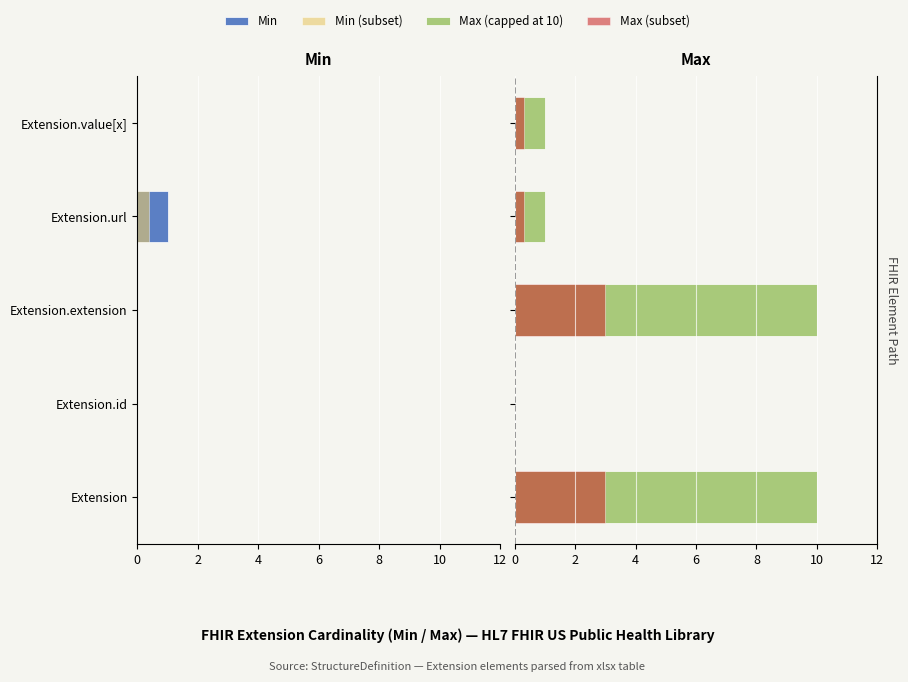

How many distinct data groups are displayed?

4